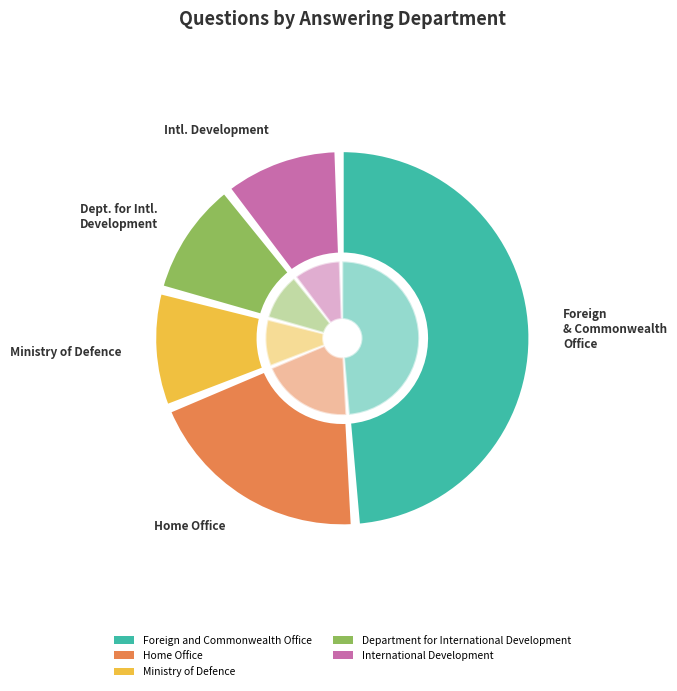

Is there a majority slice in this chart?

No